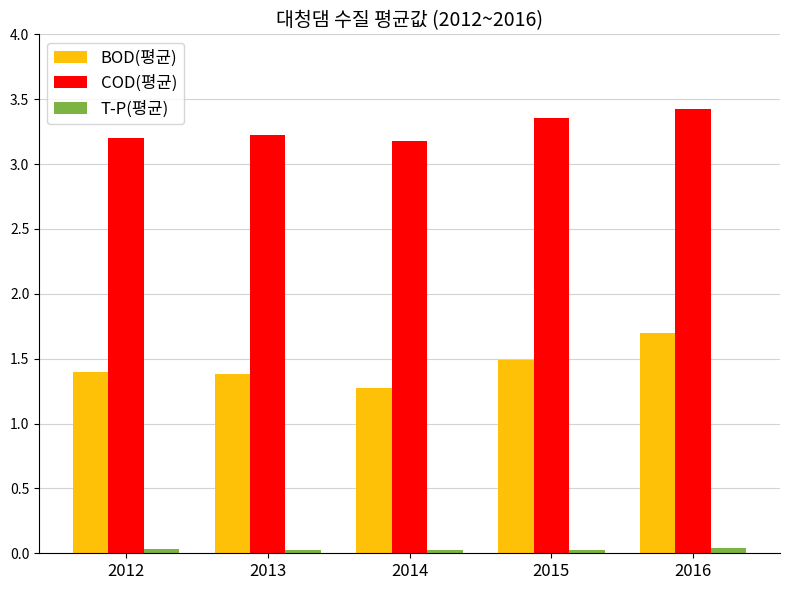

Which series has the largest total across all categories?

COD(평균)